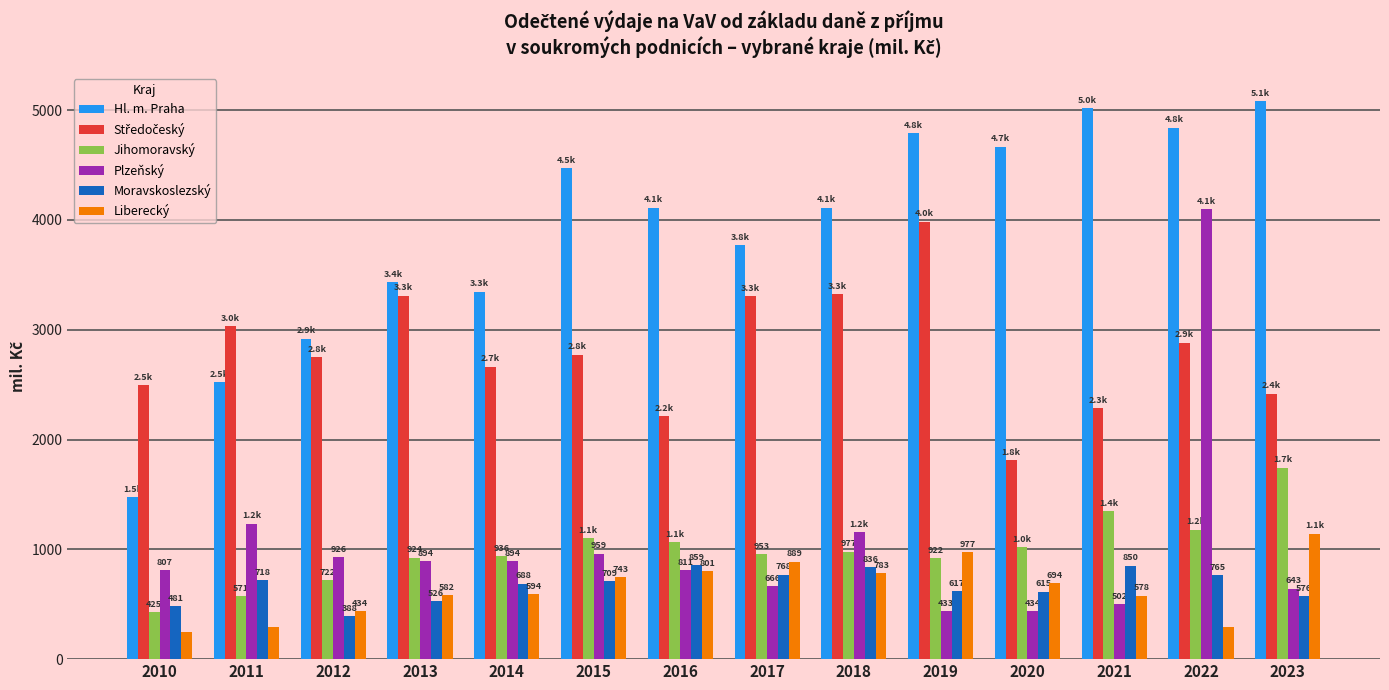

What is the total value across all series at 2020?

9243.2